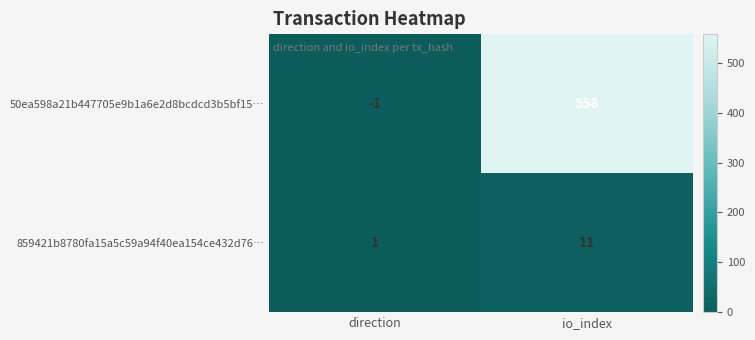

The 859421b8780fa15a5c59a94f40ea154ce432d76… series shows 0 at direction. True or false?

False